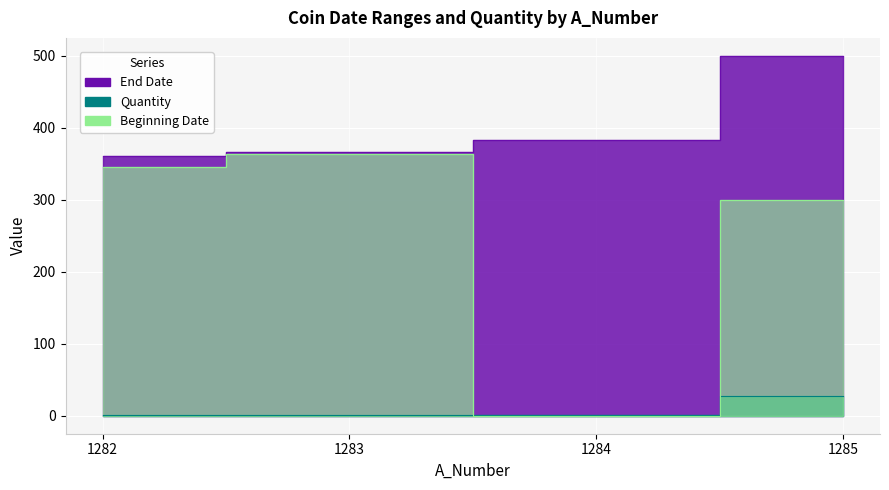

What value does the Quantity series have at 1284?

1